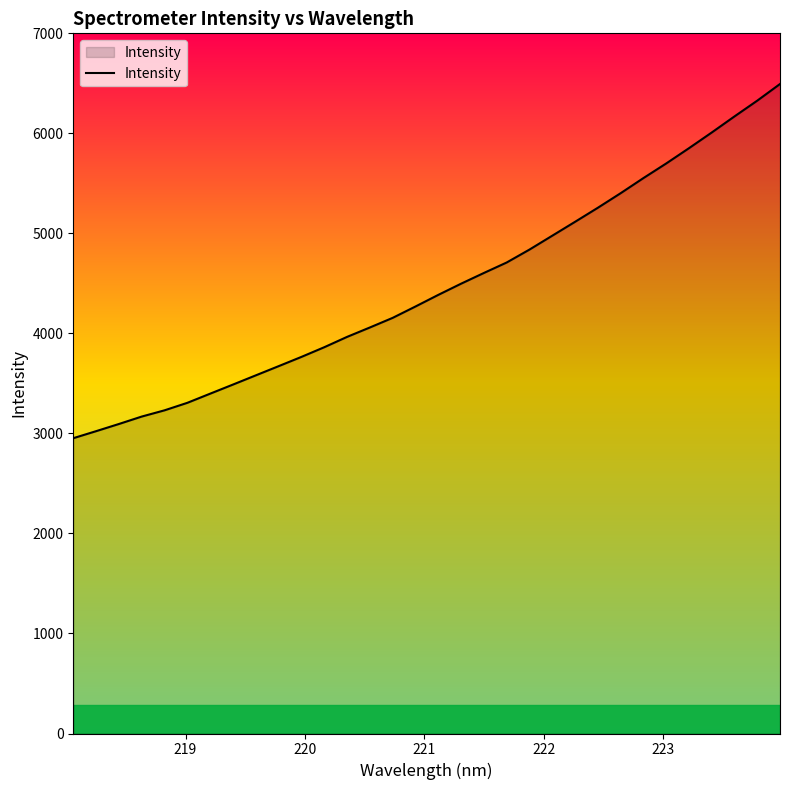

What is the minimum value shown in the chart?

2952.4